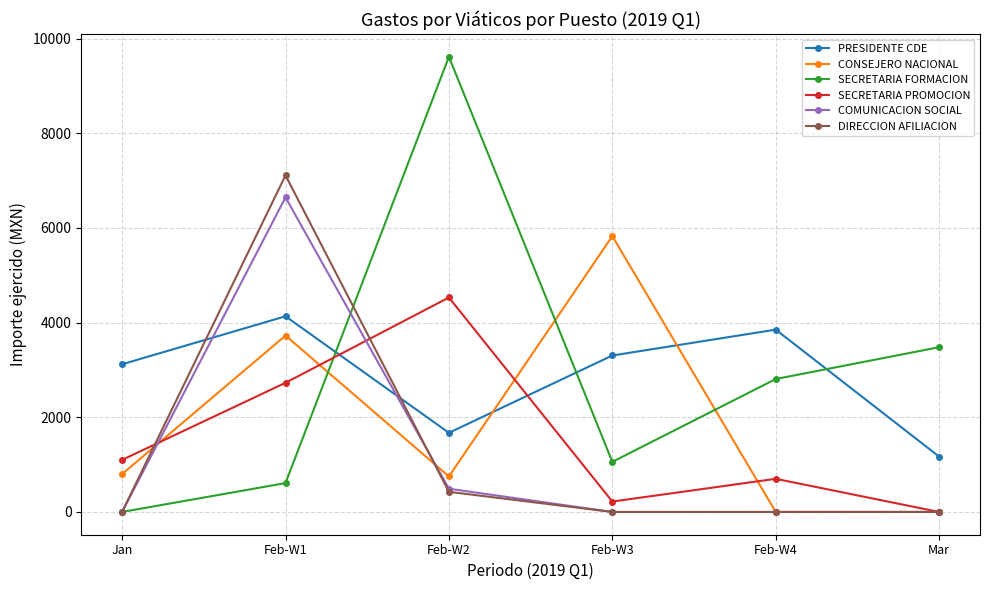

At how many categories does at least one series exceed 6074?

2